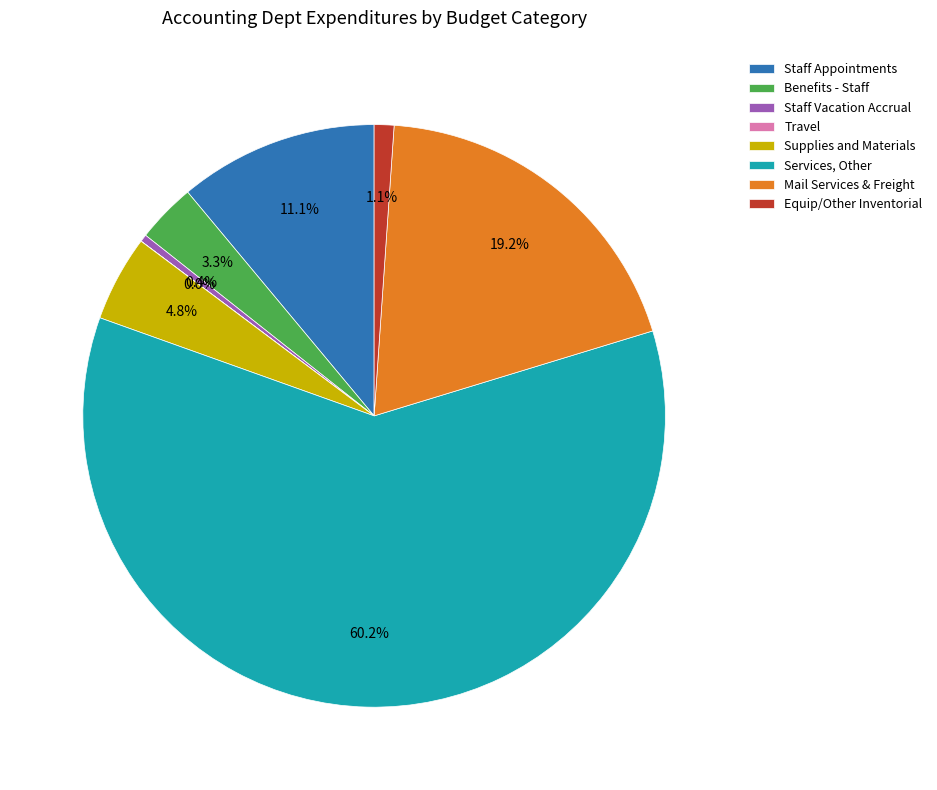

Combined, what portion of the pie is Supplies and Materials and Services, Other?

64.9%